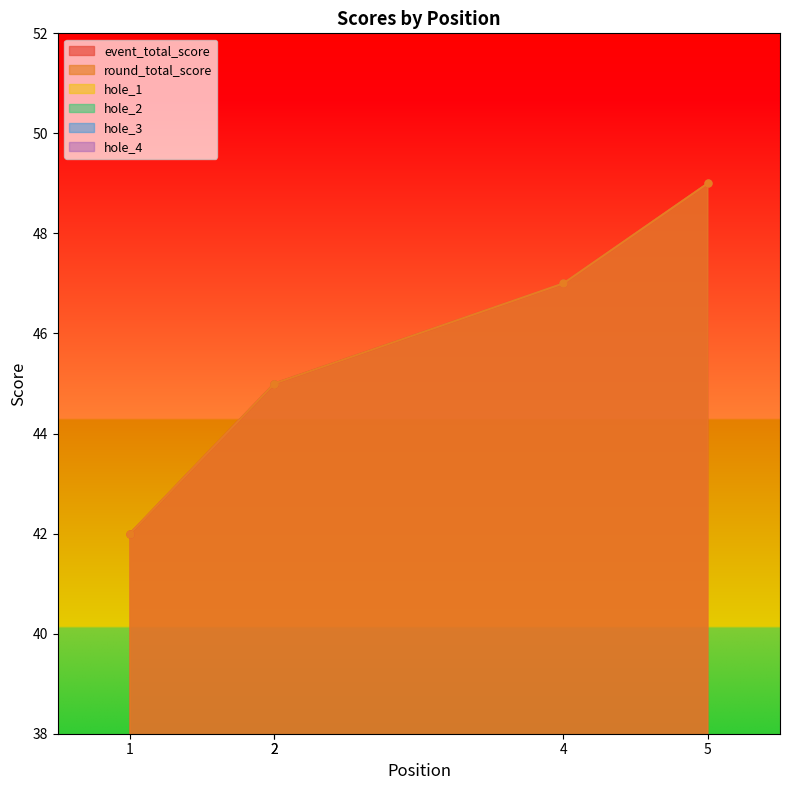

True or false: round_total_score and hole_1 cross at least once.

False